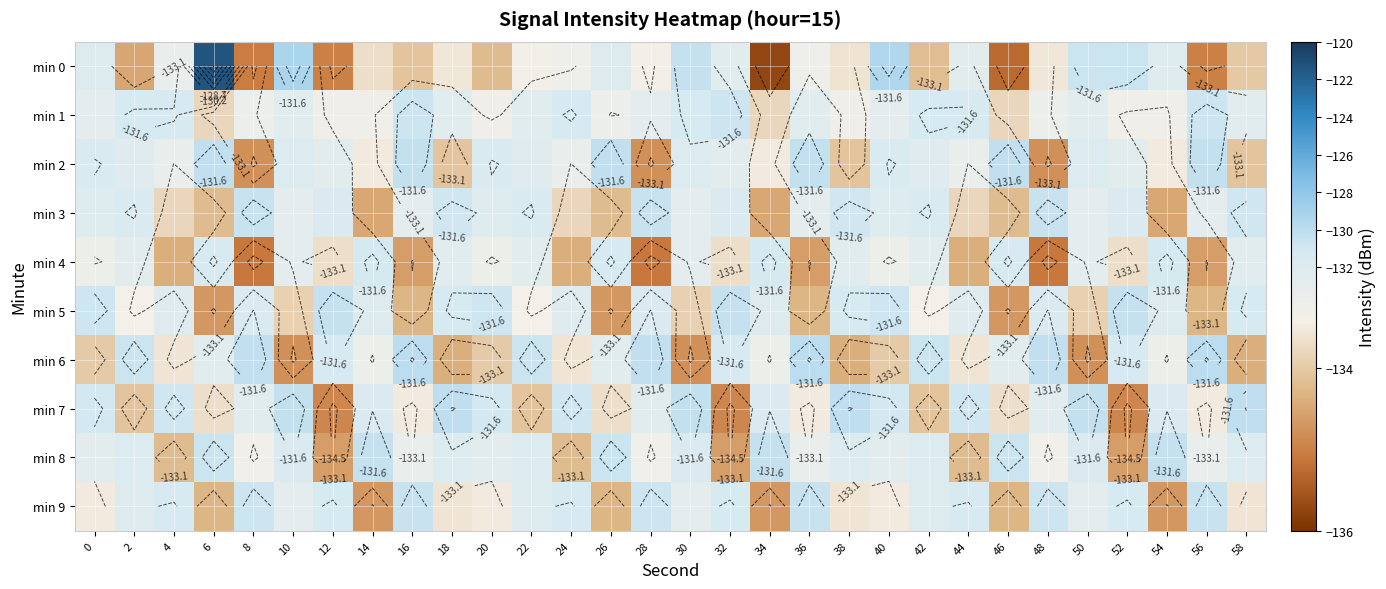

Is the value of min 0 at 56 greater than the value of min 8 at 54?

No